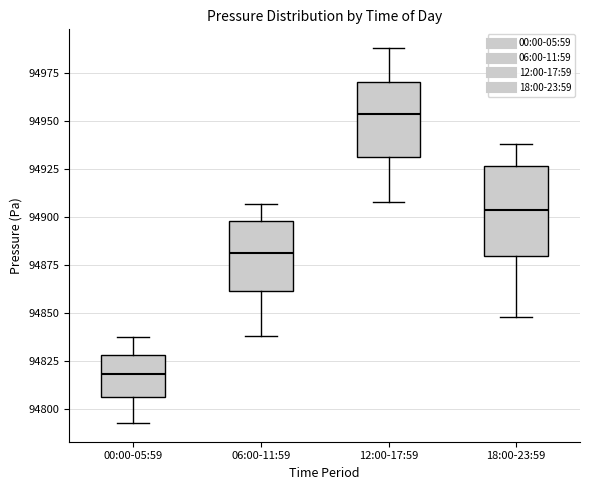

Reading left to right, read every box against the y-axis: the position of its median line, the range the box covers, and the ends of its whiskers. The values are not printed on the chart, so give them approximately, as read against the axis.

00:00-05:59: median 94820, box 94805 to 94830, whiskers 94795 to 94835
06:00-11:59: median 94880, box 94860 to 94900, whiskers 94840 to 94905
12:00-17:59: median 94955, box 94930 to 94970, whiskers 94910 to 94990
18:00-23:59: median 94905, box 94880 to 94925, whiskers 94850 to 94940